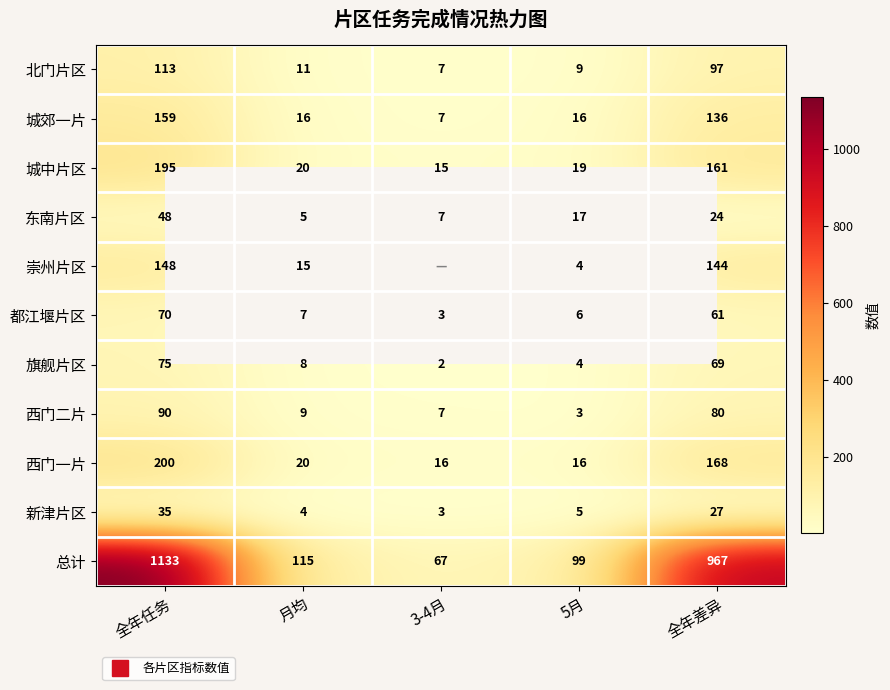

The 西门二片 series shows 116.2 at 全年差异. True or false?

False